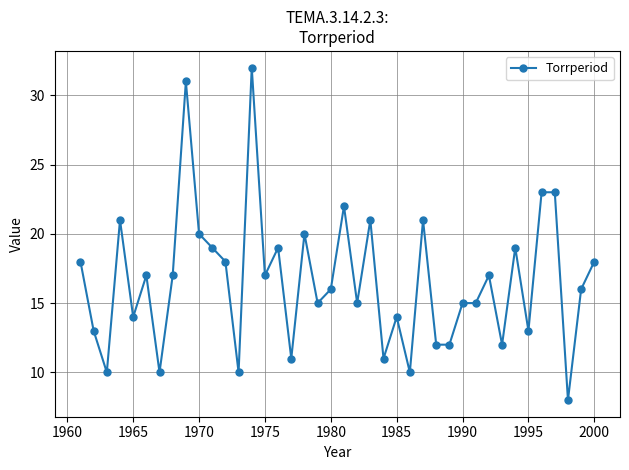

What is the average value?

17